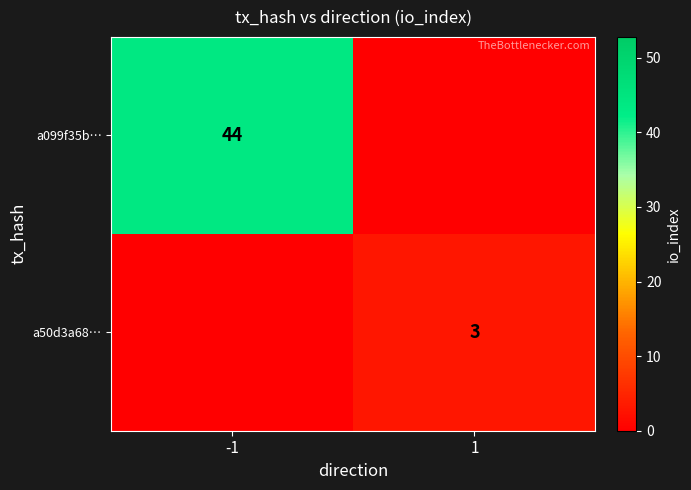

Is it true that a099f35b… equals 73 at -1?

False